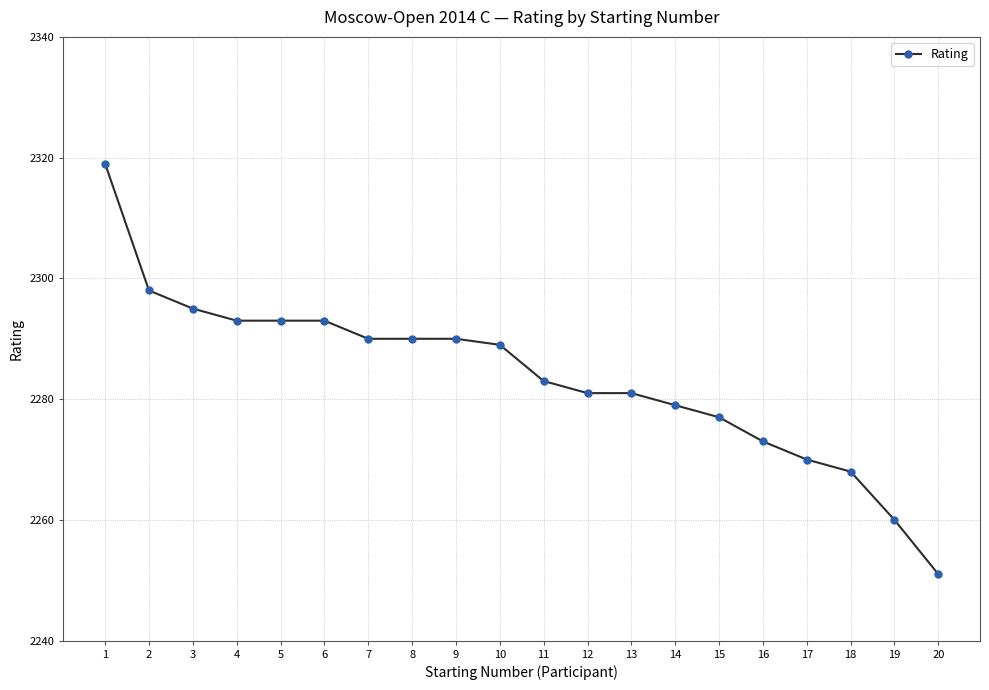

Which has a higher value, 13 or 1?

1